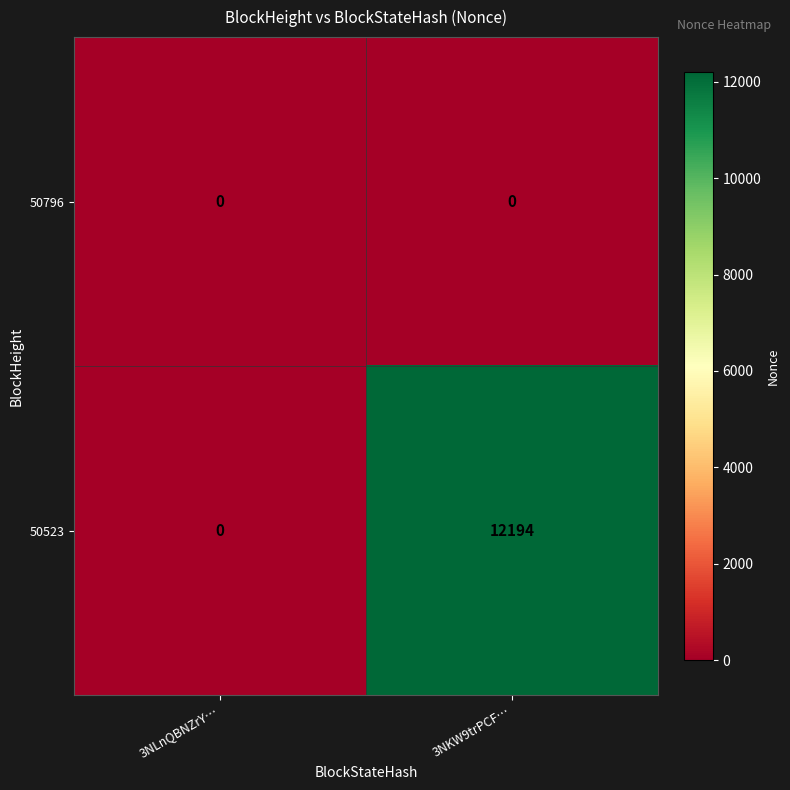

Which category has the lowest value in the 50523 series?

3NLnQBNZrY…